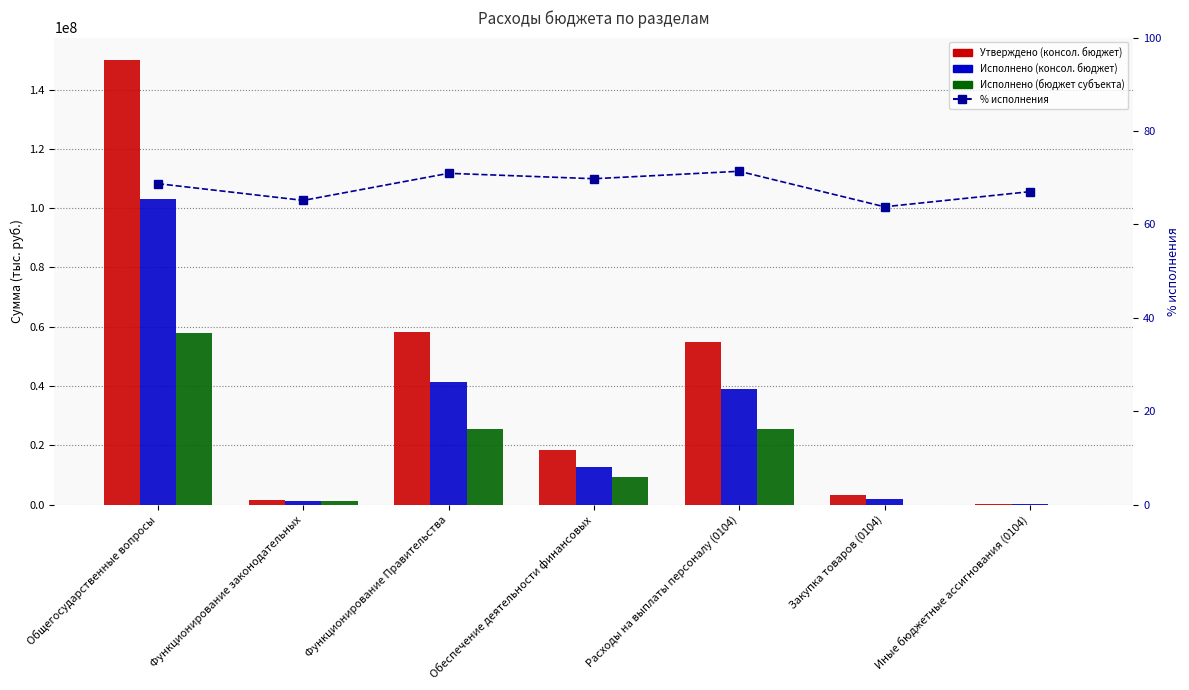

At which label is Исполнено (консол. бюджет) closest to 51680806?

Функционирование Правительства